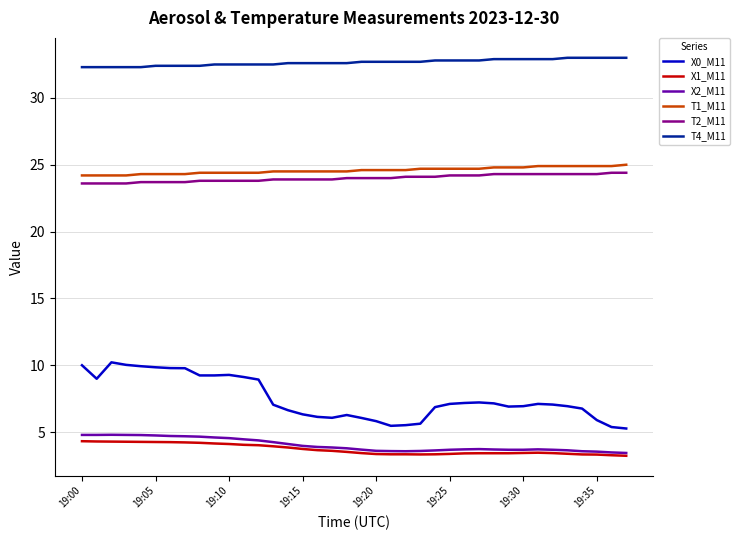

Which series has the widest spread of values?

X0_M11